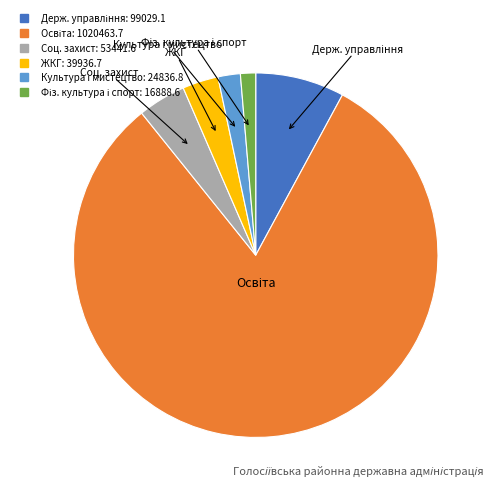

How many segments does this pie chart have?

6